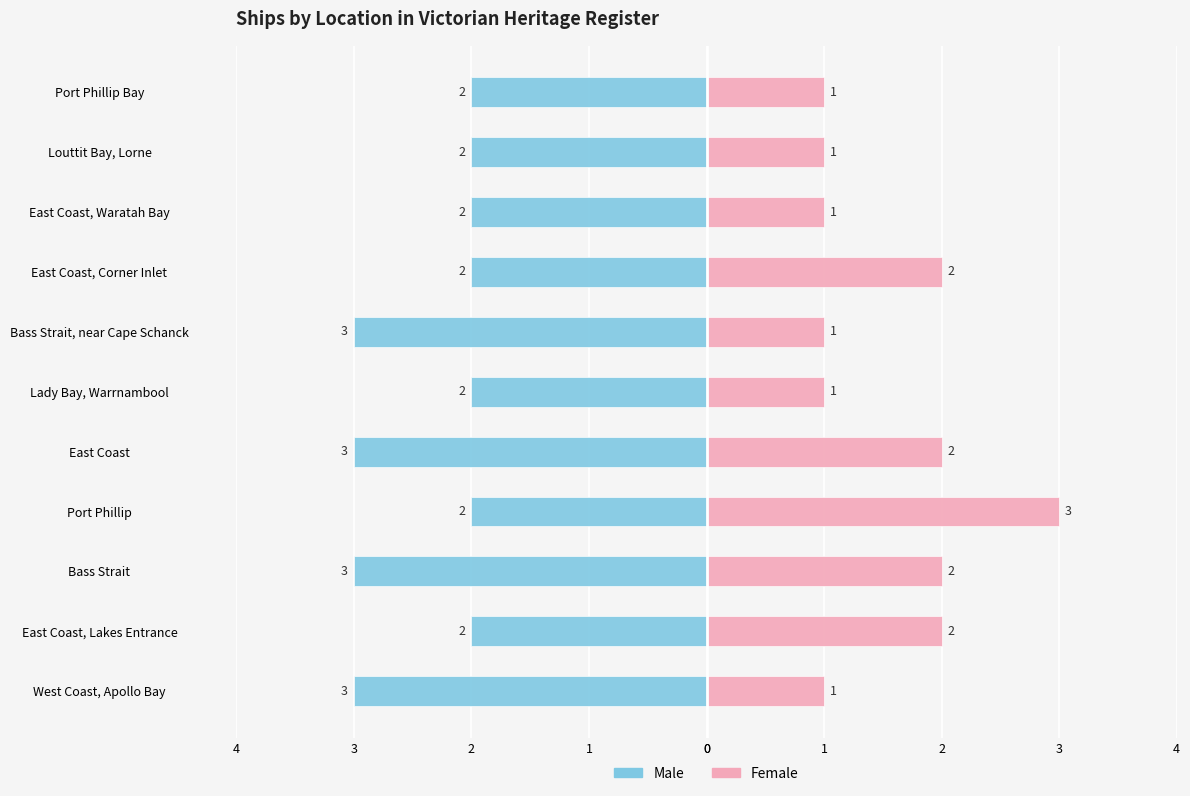

Read the Male value at East Coast, Lakes Entrance.

-2